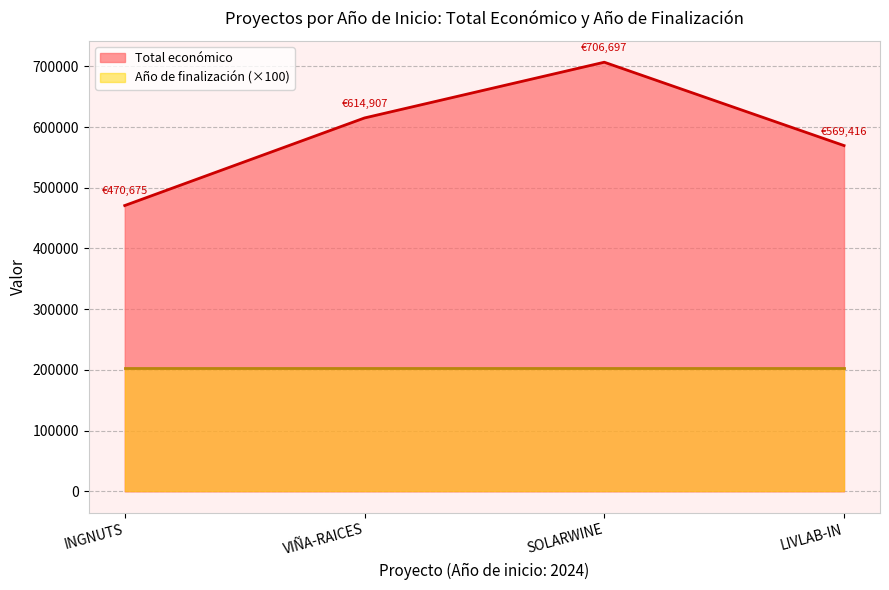

The value of Total económico at VIÑA-RAICES is 834510. True or false?

False